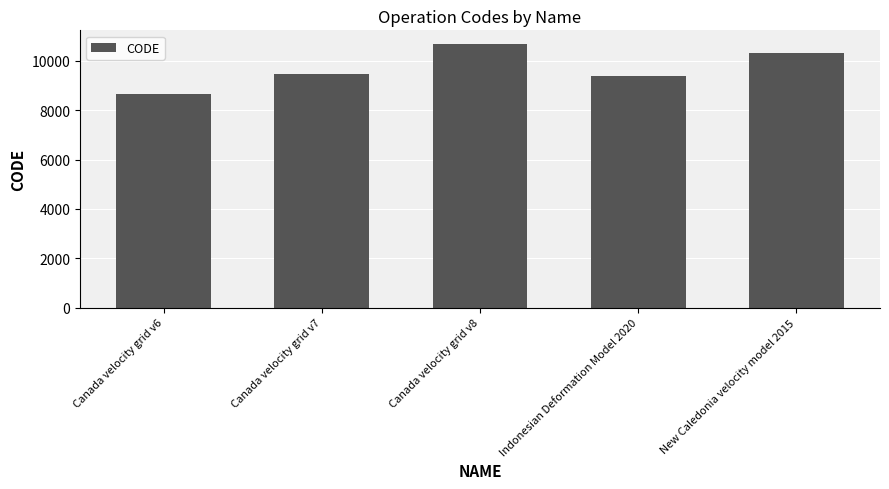

What is the maximum value shown in the chart?

10707